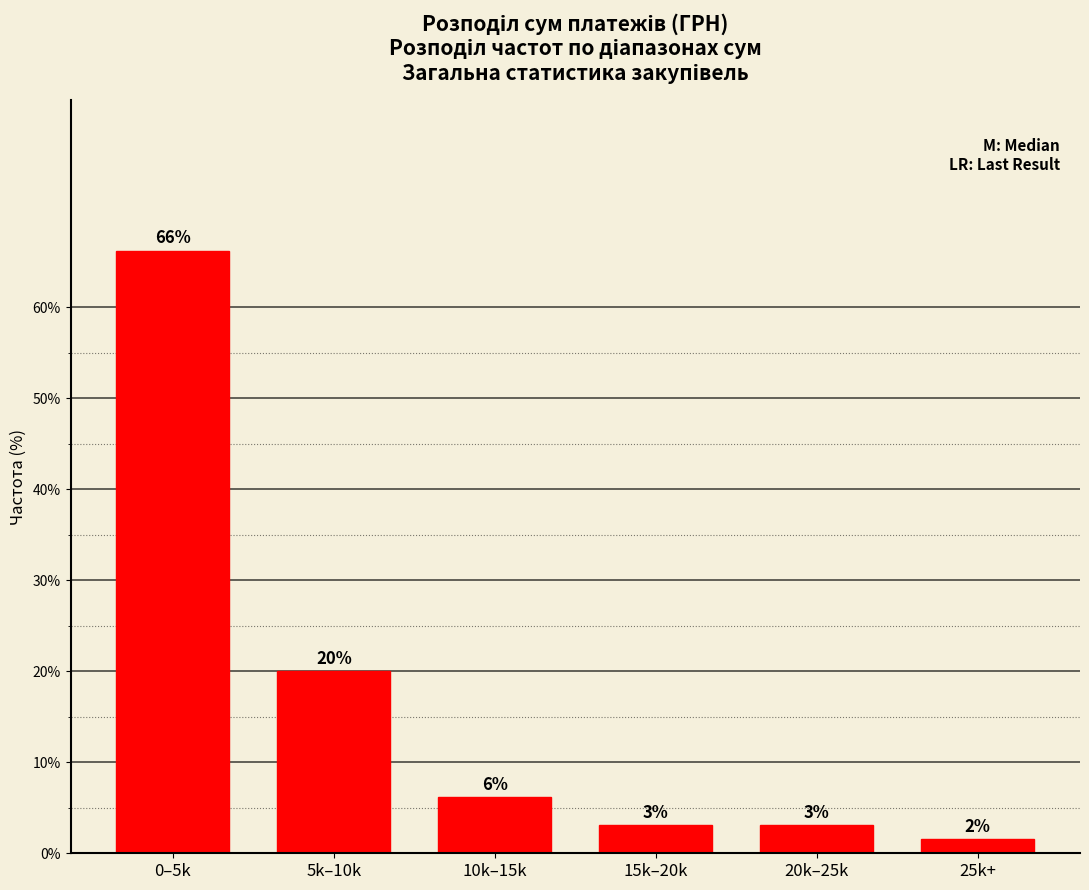

How many bars are there in total?

6